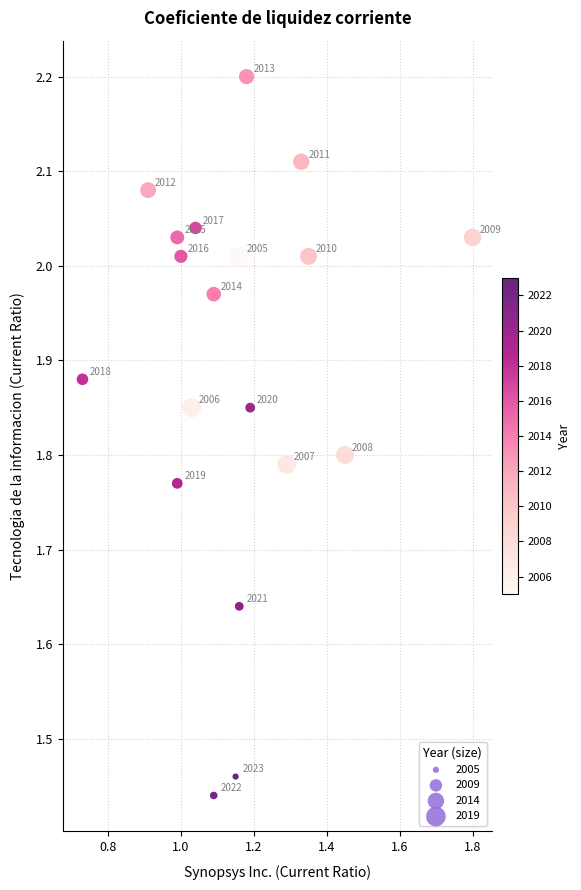

What is the range of X values (max minus min)?

1.1